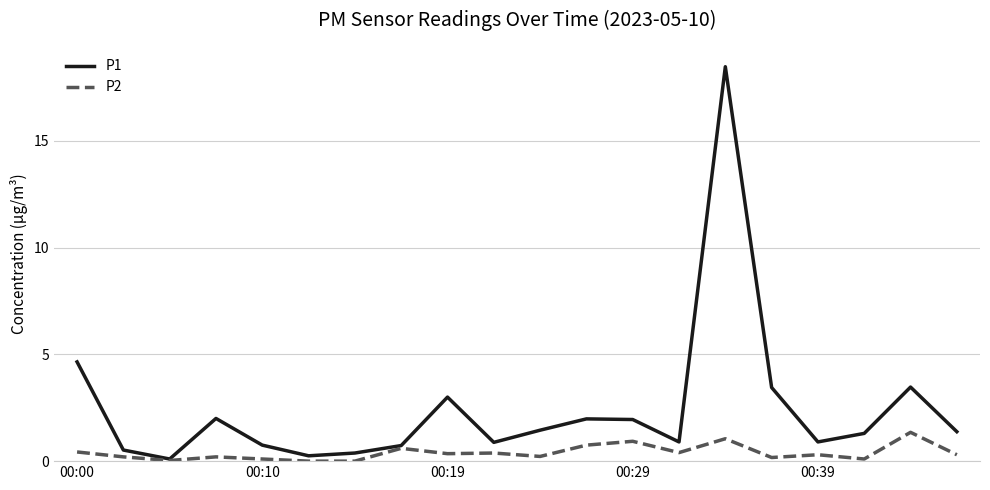

What is the highest value of the P1 series?

18.5